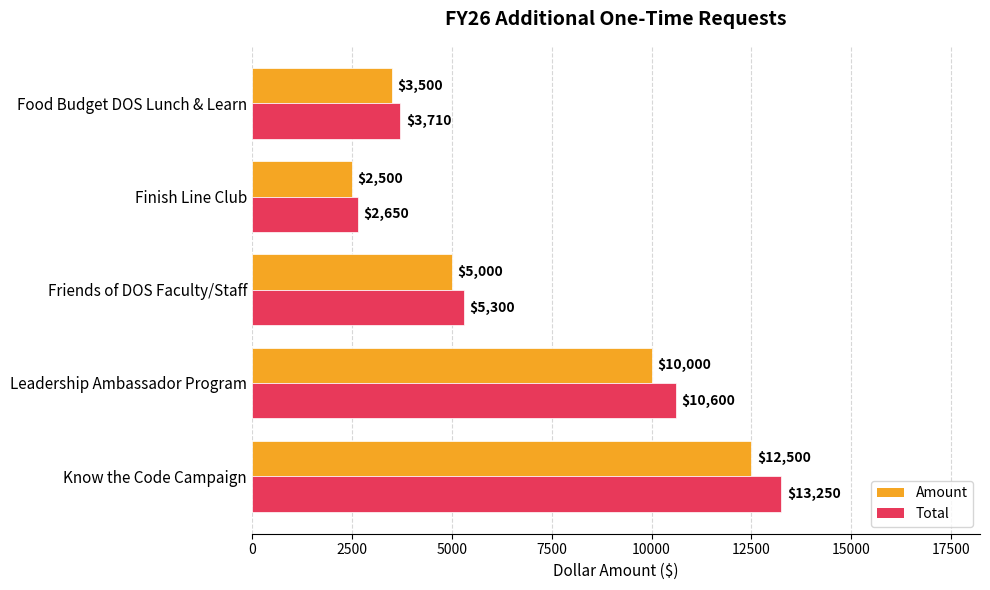

What is the sum of the Total values at Food Budget DOS Lunch & Learn and Leadership Ambassador Program?

14310